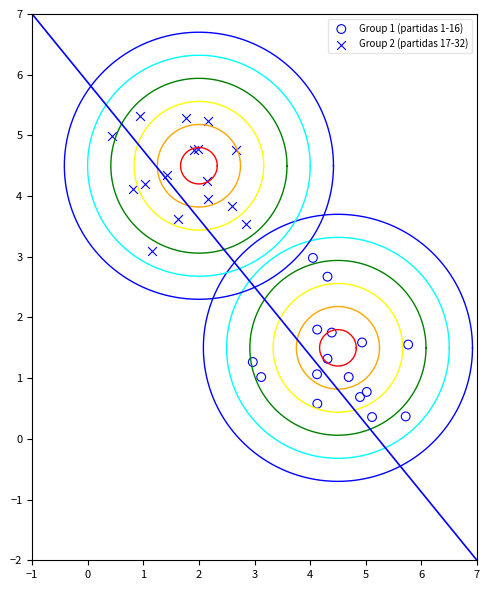

Which series contains the lowest Y value?

Group 1 (partidas 1-16)